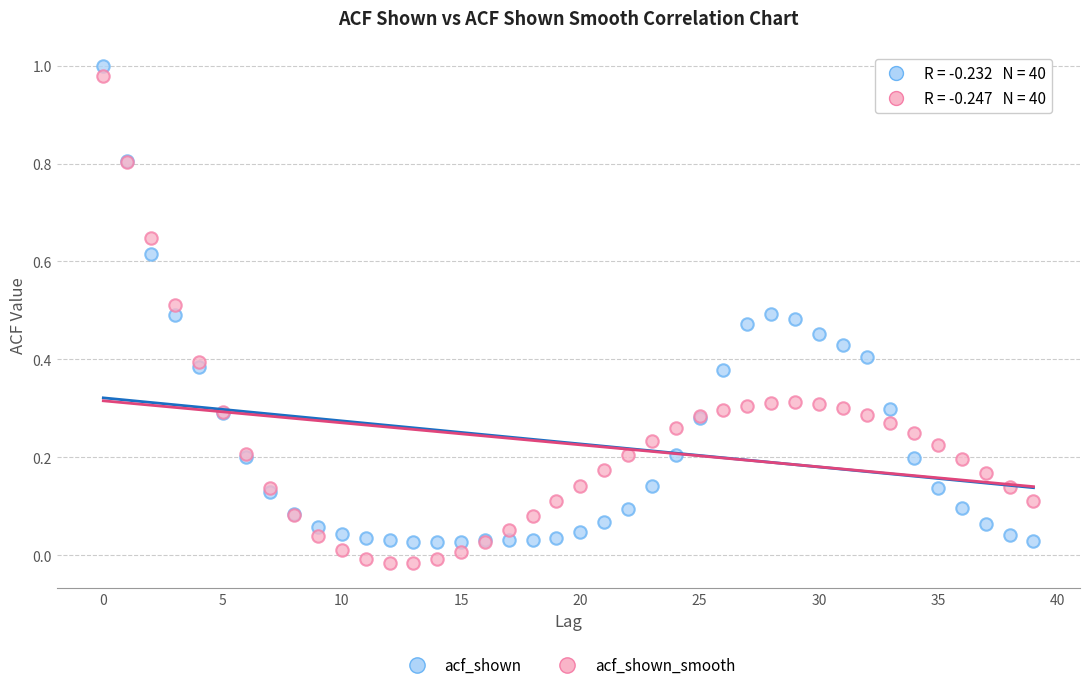

What are all the series names shown in the legend?

acf_shown, acf_shown_smooth